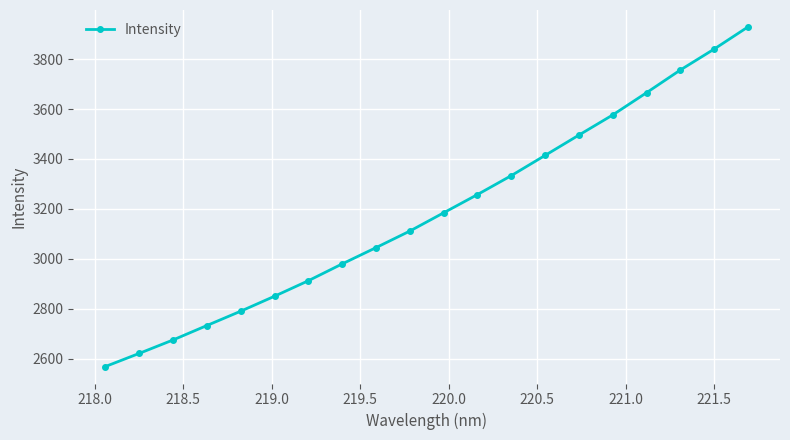

True or false: the data has more than 2 interior local peaks.

False